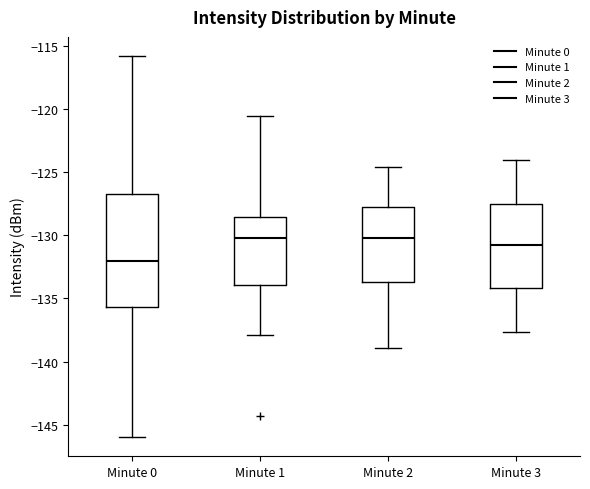

Where does the upper whisker of the box for Minute 3 end on the y-axis? The values are not printed on the chart, so give them approximately, as read against the axis.

-124.0